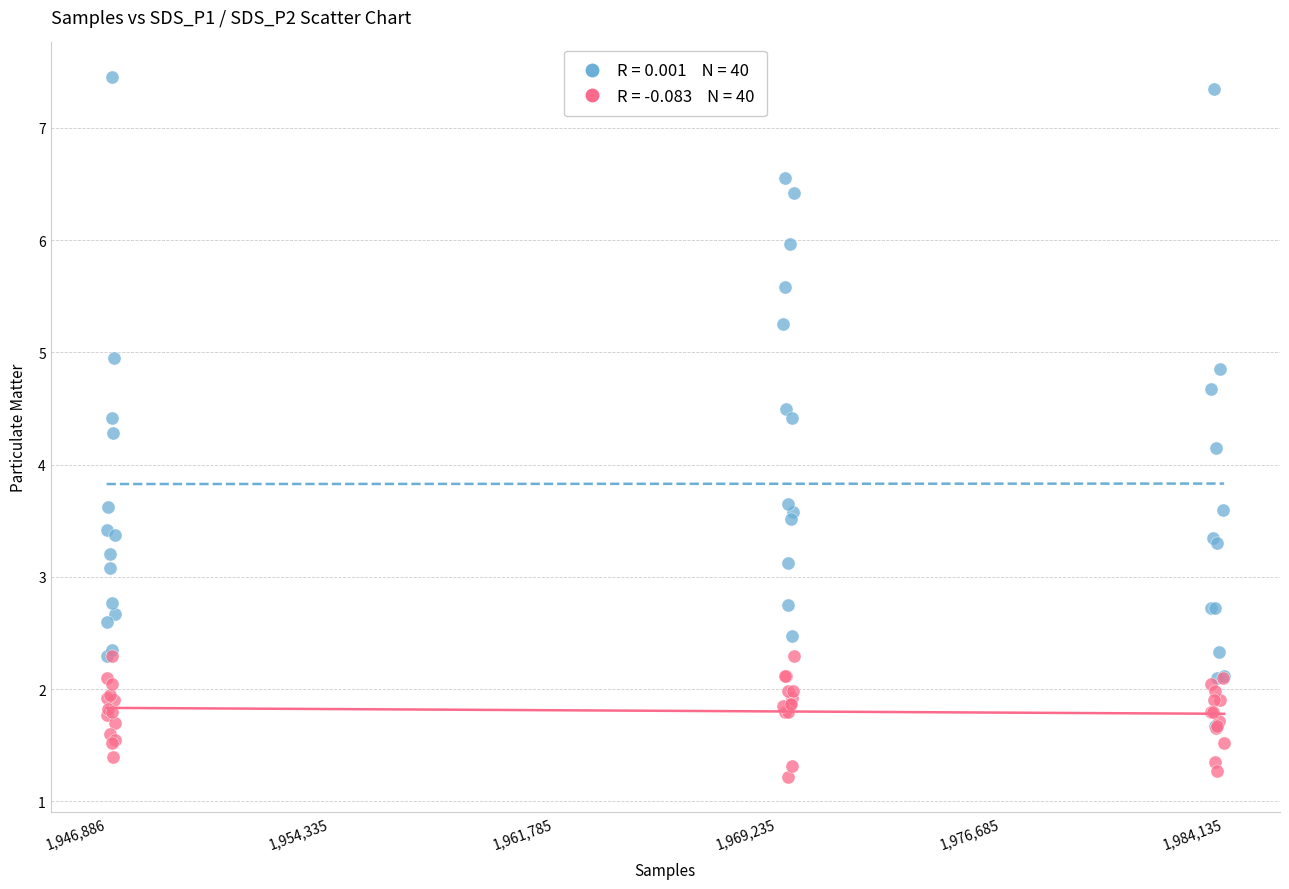

Across all series, what Y value is closest to 4?

4.2